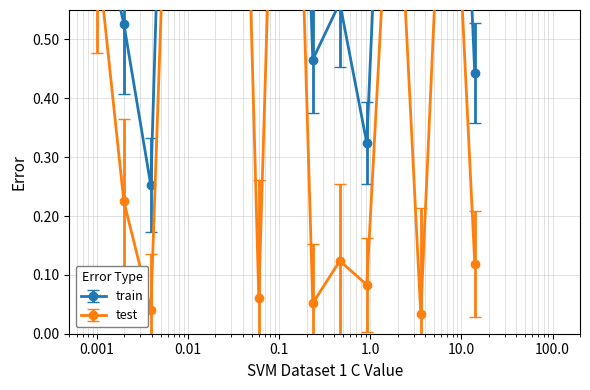

List the series in order of their peak value, lowest first.

test, train